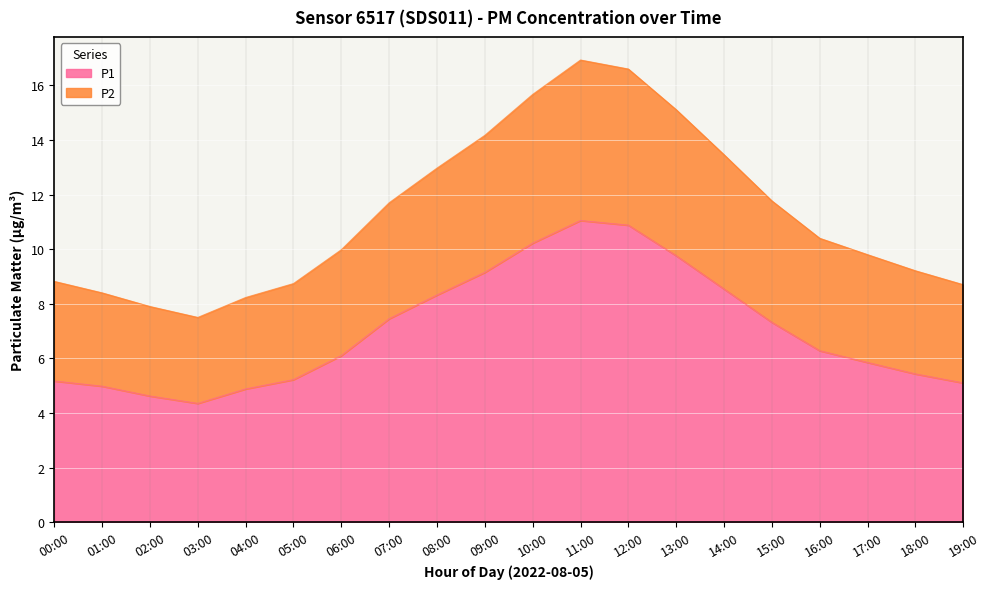

How many values in the P2 series exceed 10?

10